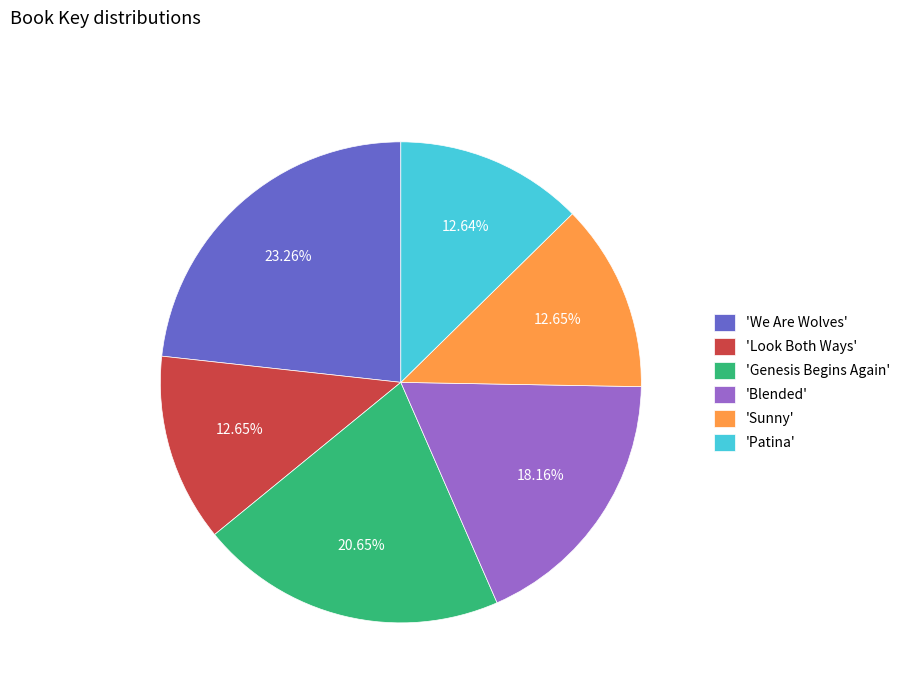

Does 'Patina' represent more than half of the total?

No